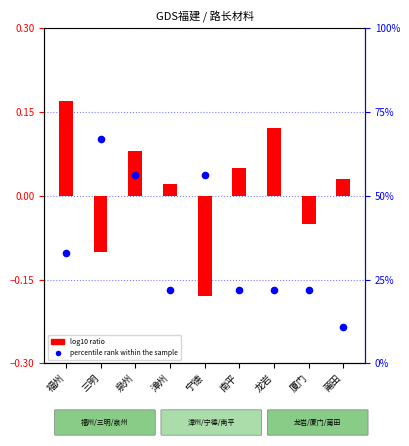

Which series contains the lowest Y value?

log10 ratio